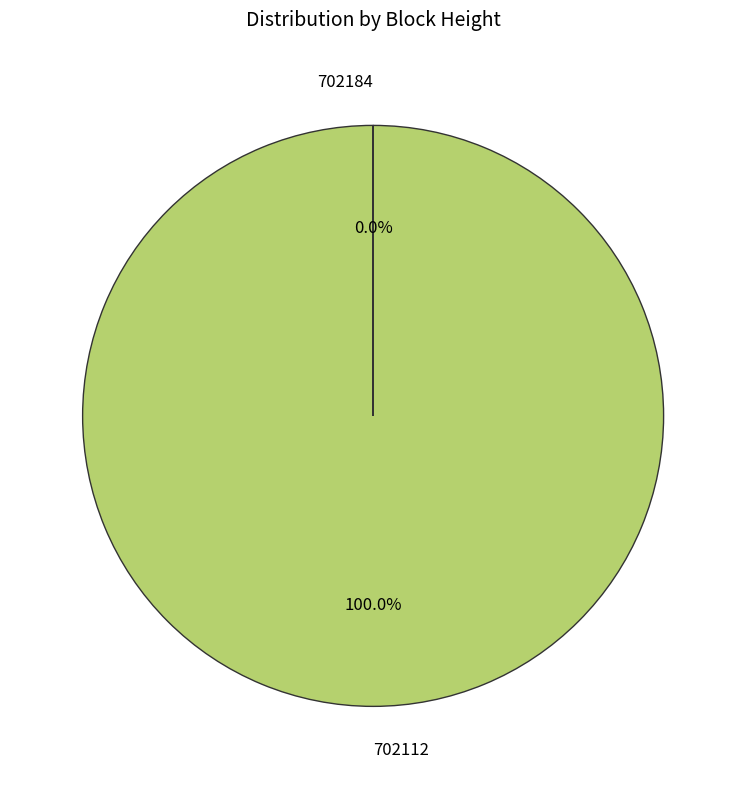

Which slice is the largest?

702112